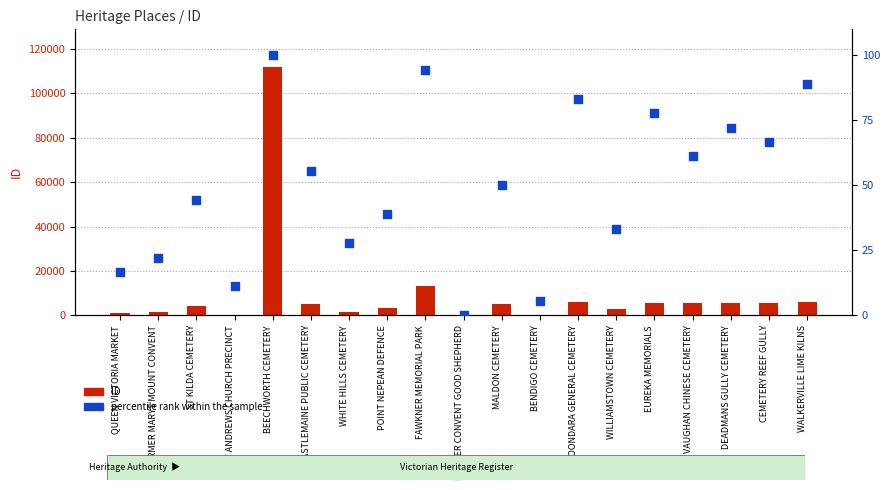

Which series has the largest total across all categories?

ID